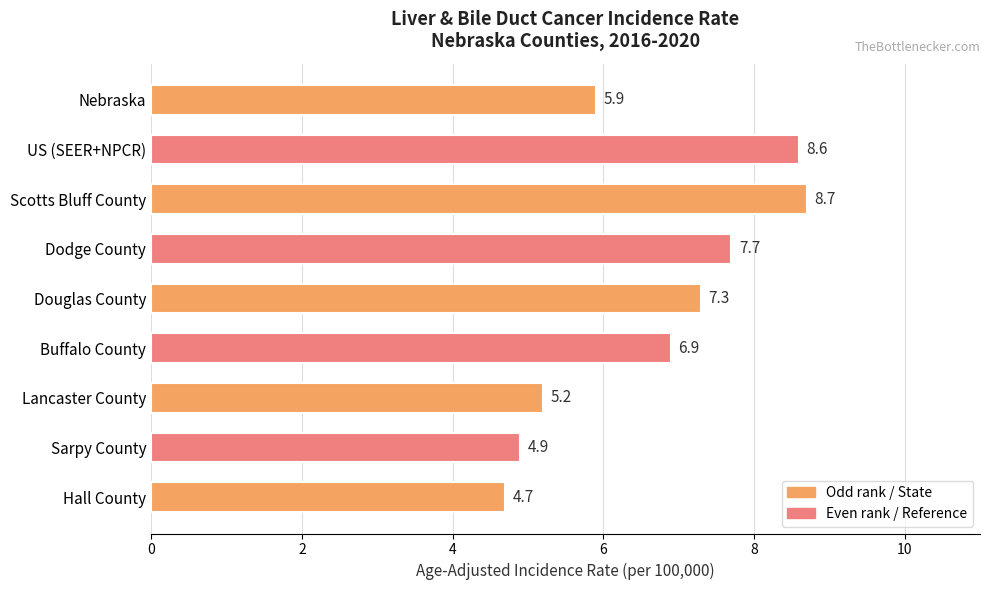

What position from the top is Douglas County?

5